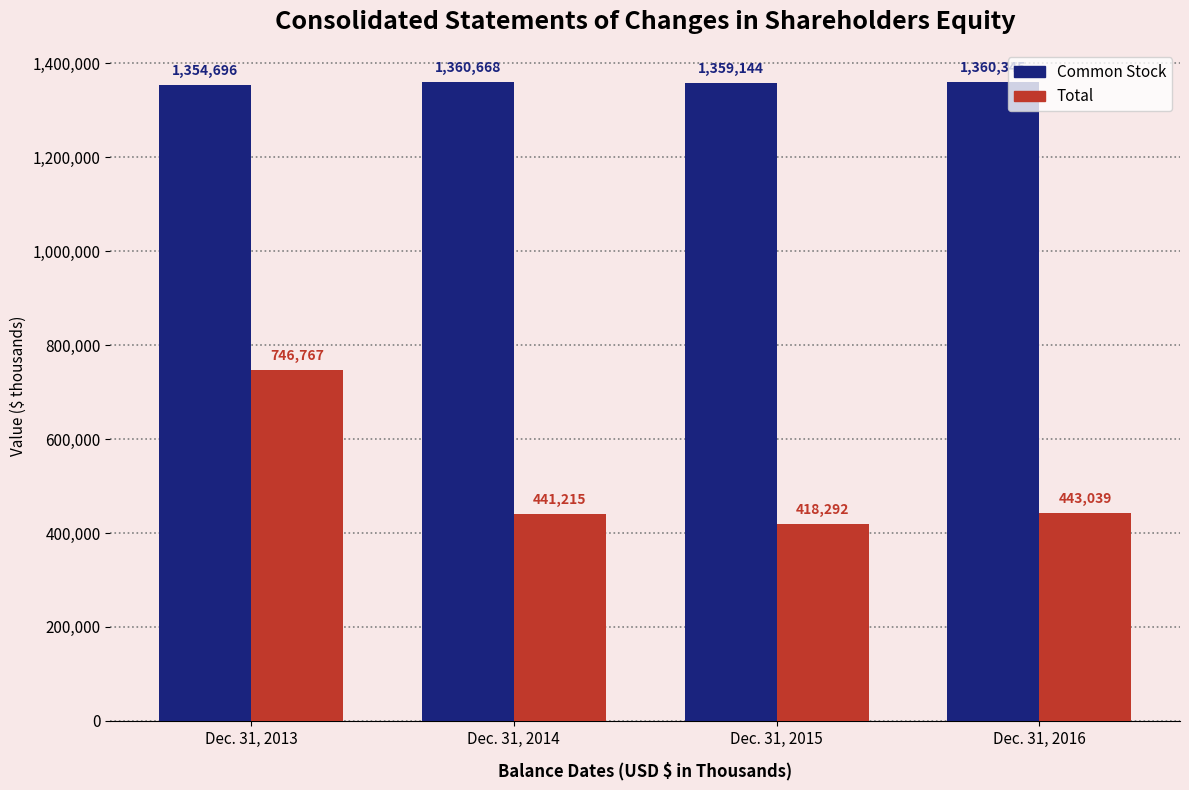

What is the value of the Common Stock bar at the 3rd from the left?

1359144